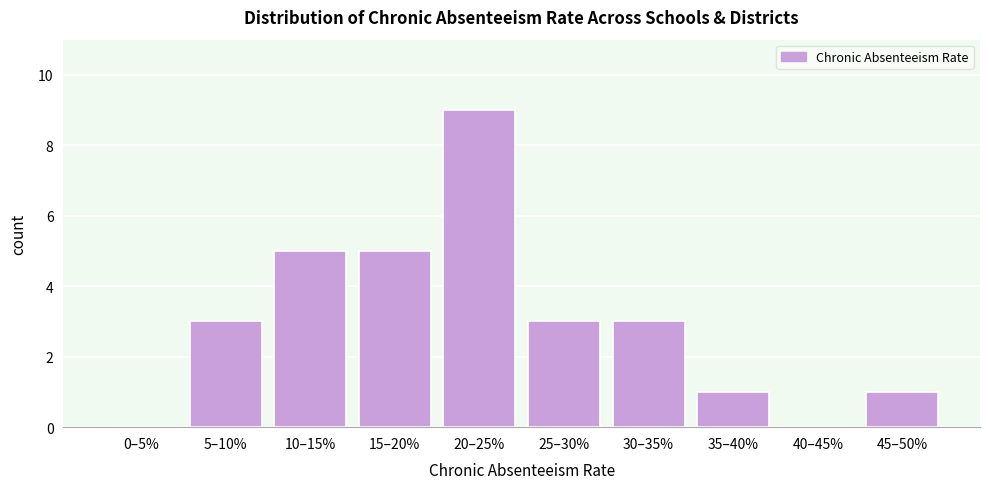

Reading right to left, transcribe all the data shown in this chart.

45–50%=1	40–45%=0	35–40%=1	30–35%=3	25–30%=3	20–25%=9	15–20%=5	10–15%=5	5–10%=3	0–5%=0